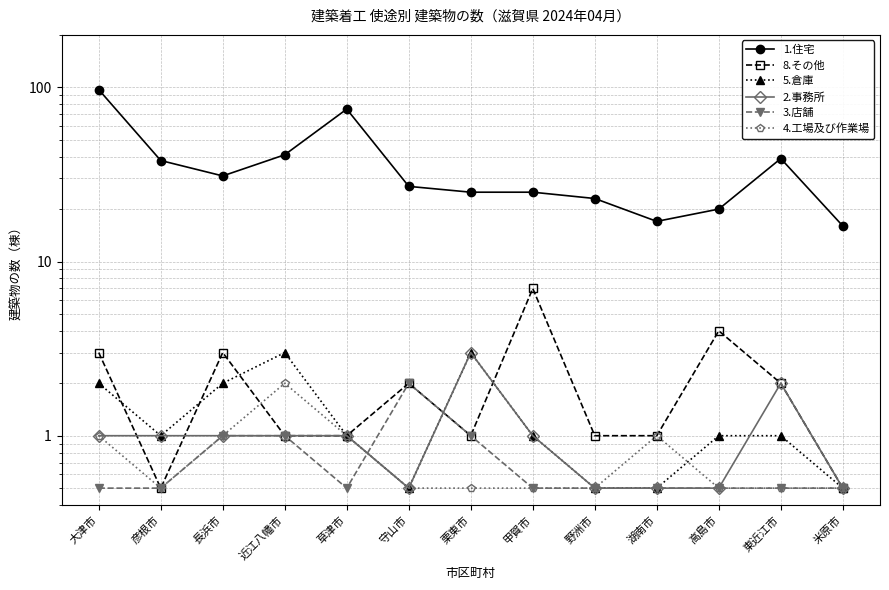

Reading right to left, list all the values displayed in this chart.

1.住宅: 16.0	39.0	20.0	17.0	23.0	25.0	25.0	27.0	75.0	41.0	31.0	38.0	97.0
8.その他: 0.5	2.0	4.0	1.0	1.0	7.0	1.0	2.0	1.0	1.0	3.0	0.5	3.0
5.倉庫: 0.5	1.0	1.0	0.5	0.5	1.0	3.0	0.5	1.0	3.0	2.0	1.0	2.0
2.事務所: 0.5	2.0	0.5	0.5	0.5	1.0	3.0	0.5	1.0	1.0	1.0	1.0	1.0
3.店舗: 0.5	0.5	0.5	0.5	0.5	0.5	1.0	2.0	0.5	1.0	1.0	0.5	0.5
4.工場及び作業場: 0.5	0.5	0.5	1.0	0.5	0.5	0.5	0.5	1.0	2.0	1.0	0.5	1.0